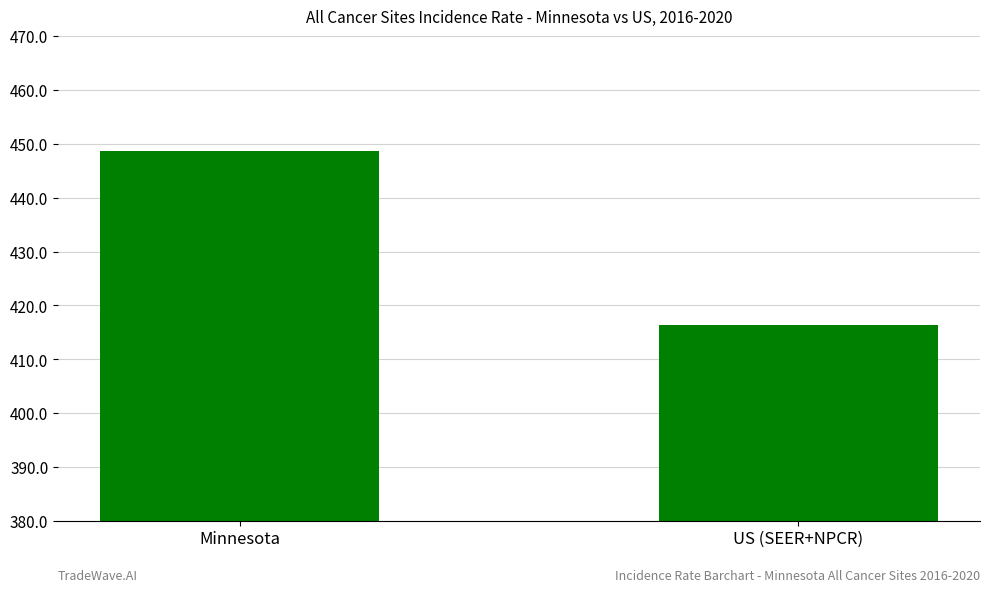

What is the difference between the values at US (SEER+NPCR) and Minnesota?

32.3